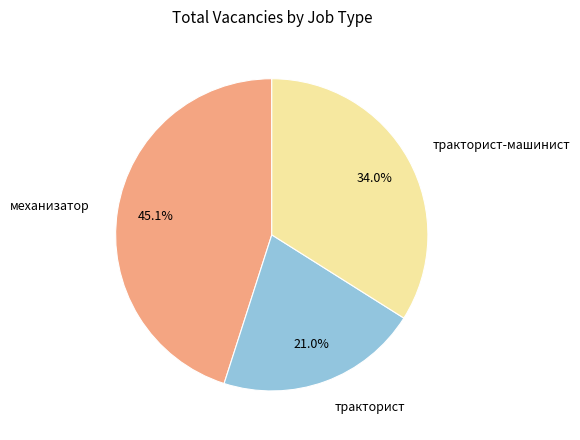

Is there a majority slice in this chart?

No